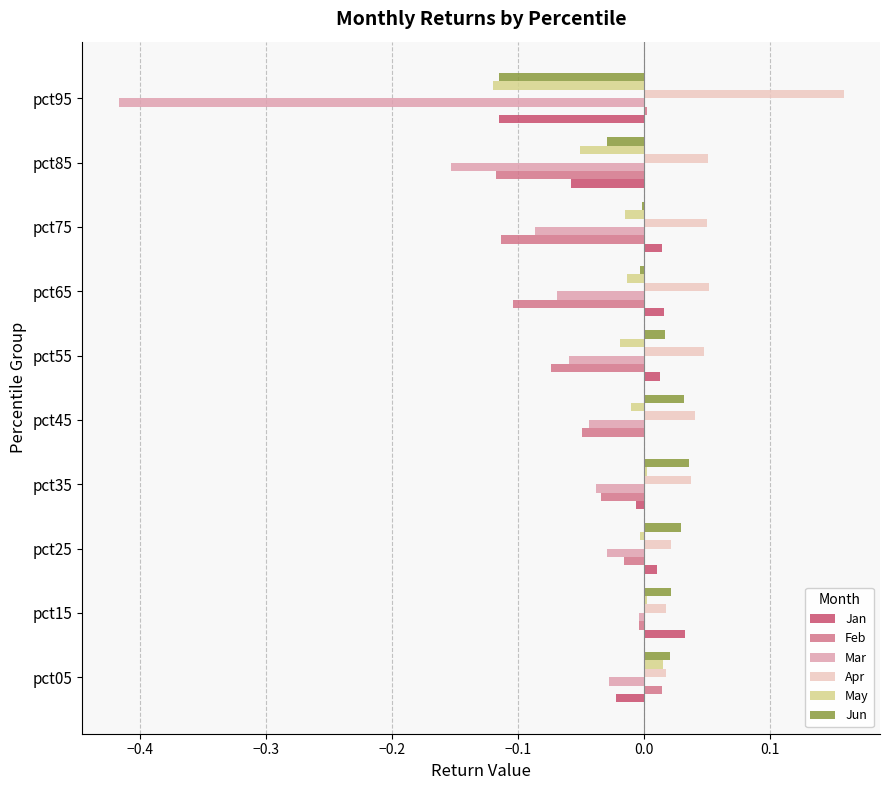

What is the sum of all Apr values?

0.5